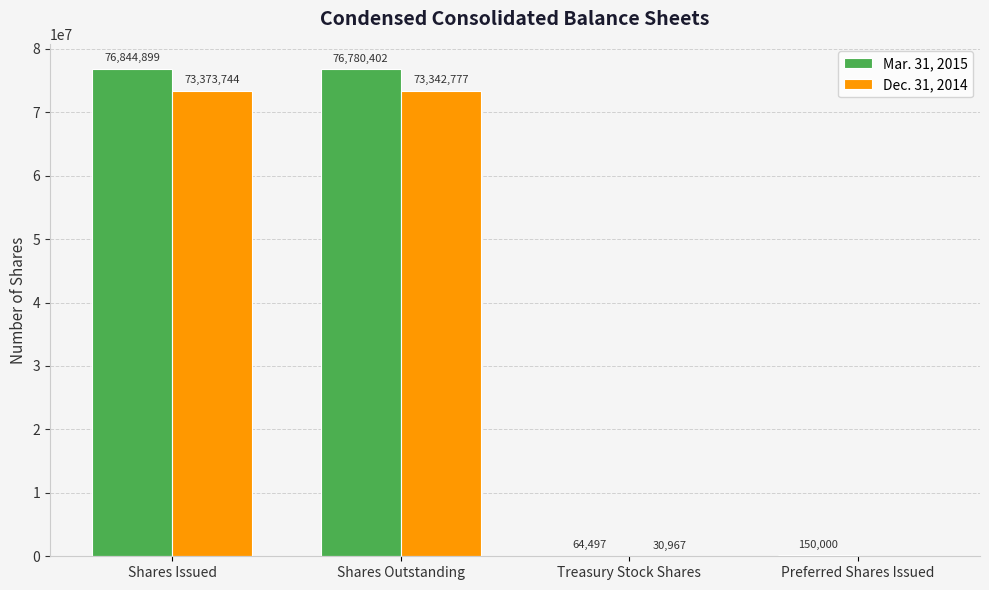

How many categories are shown in the chart?

4